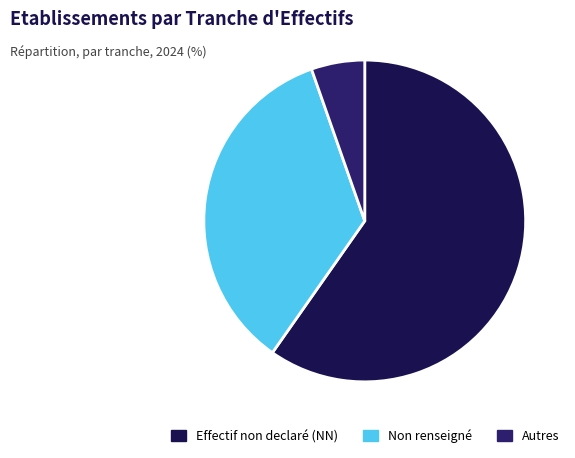

Rank the categories by value from lowest to highest.

Autres, Non renseigné, Effectif non declaré (NN)